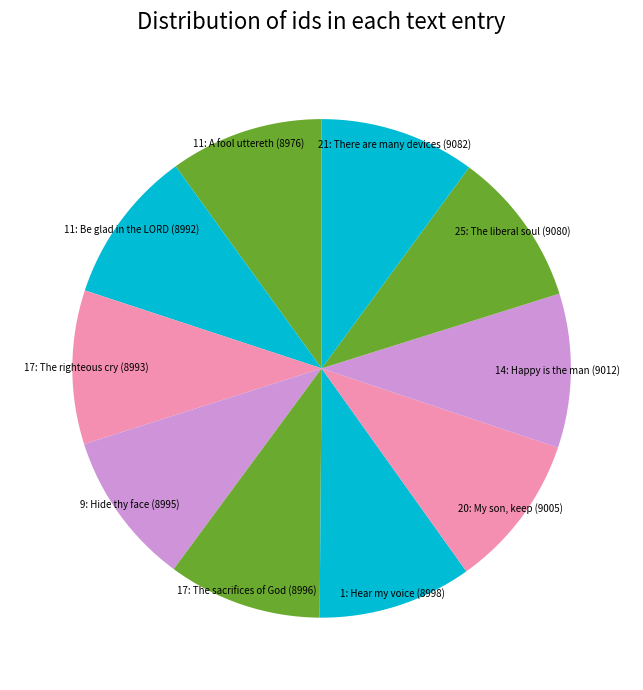

Is it true that 1: Hear my voice is 10% of the pie?

True